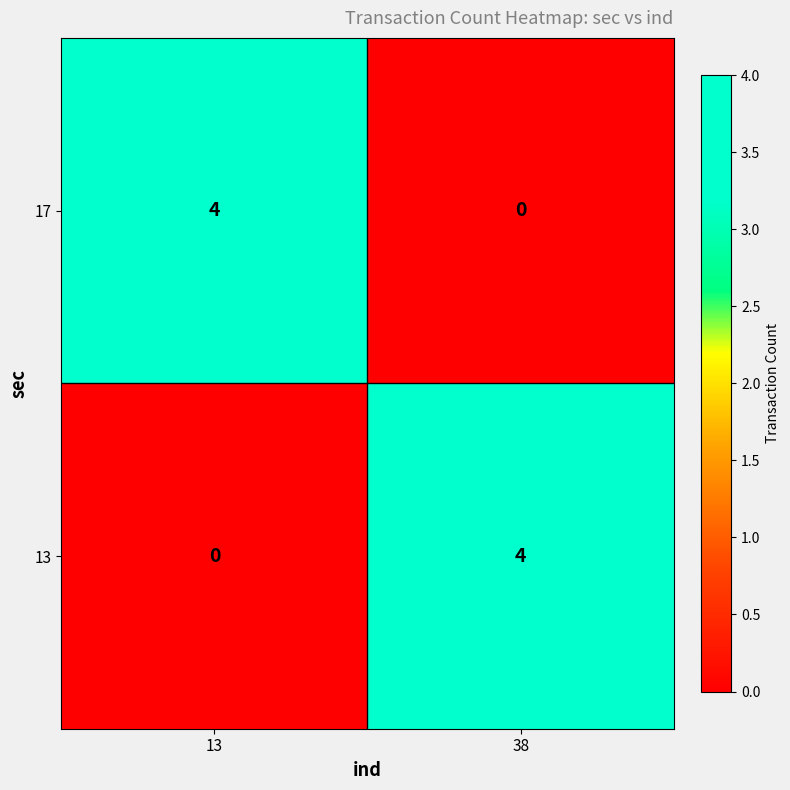

The 13 series shows 1 at 13. True or false?

False